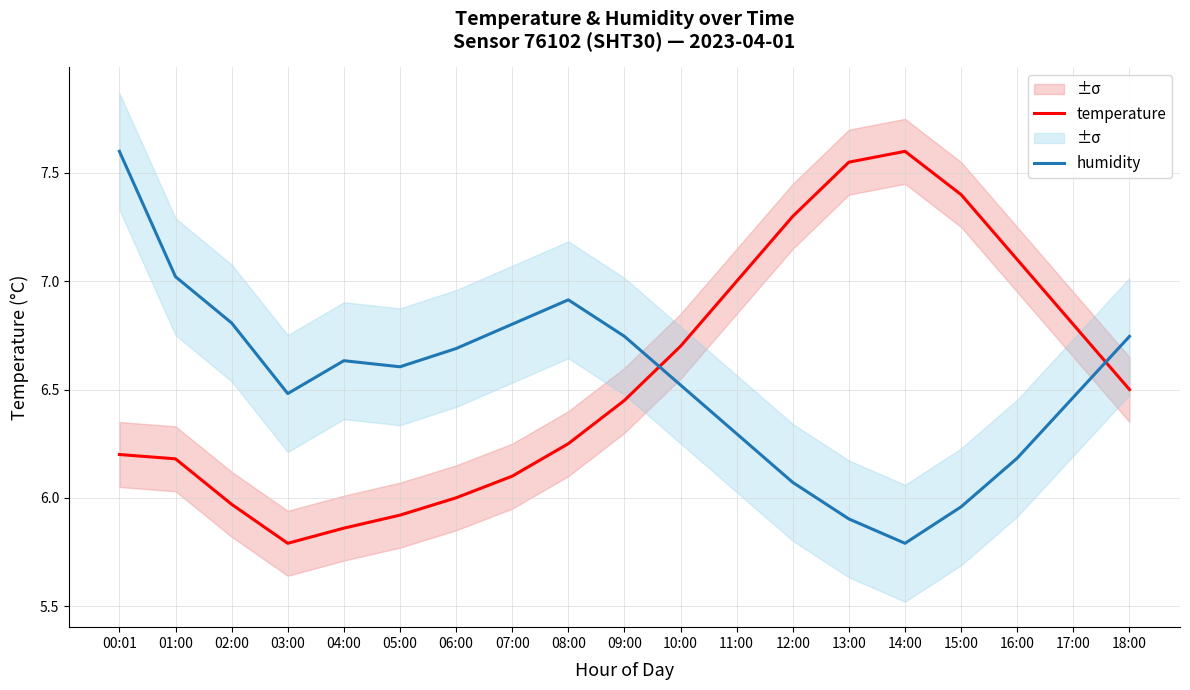

What is the value of the humidity point at the 11th from the left?

6.5